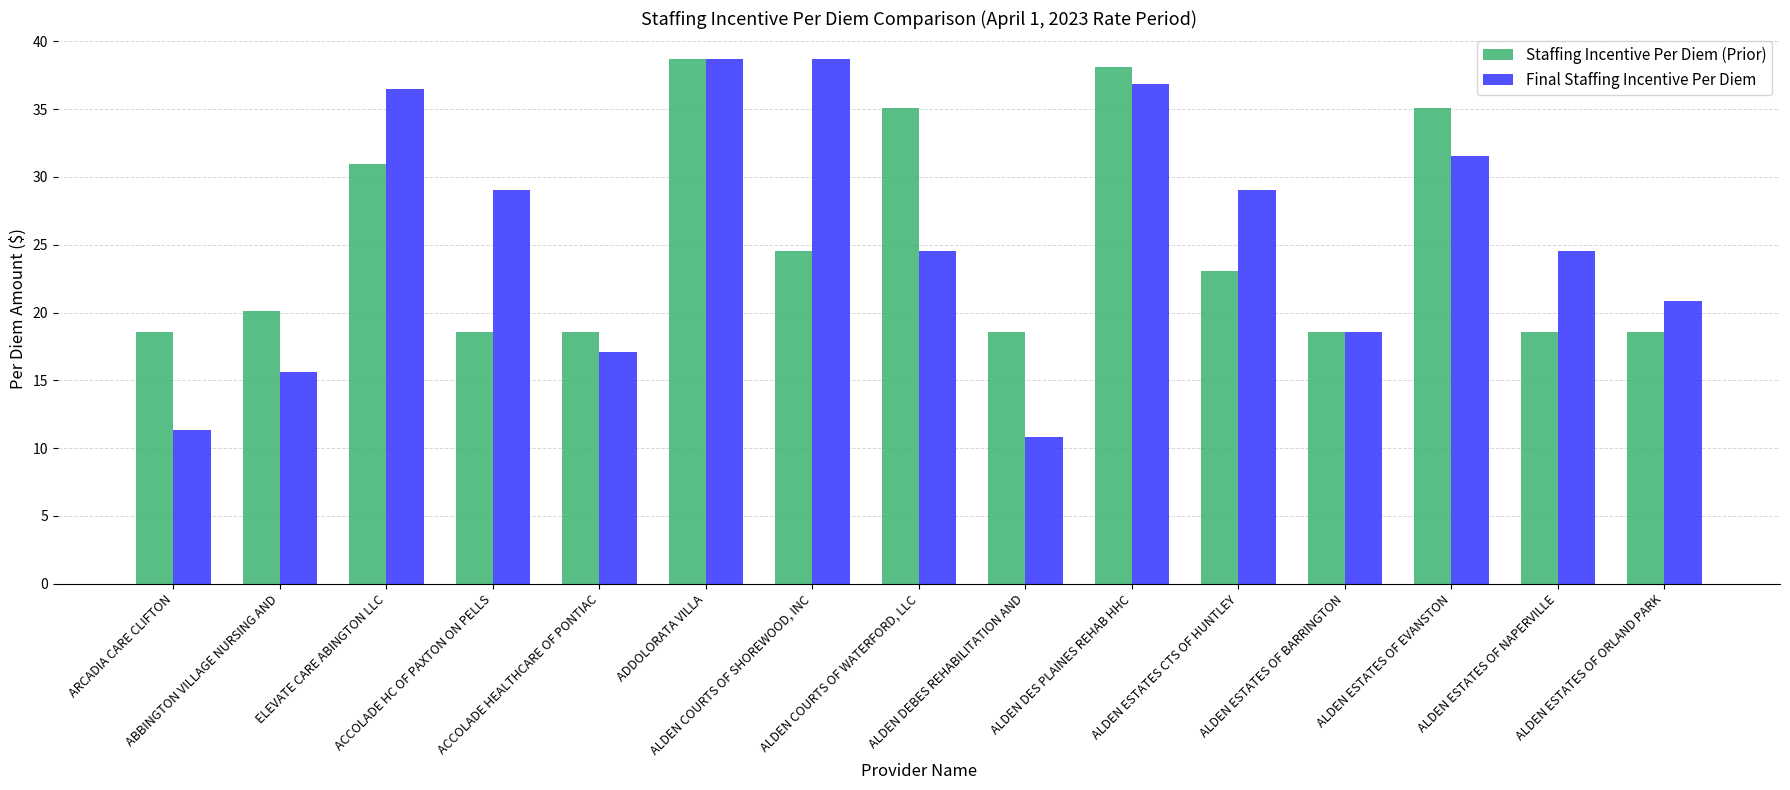

What is the sum of all Staffing Incentive Per Diem (Prior) values?

375.8